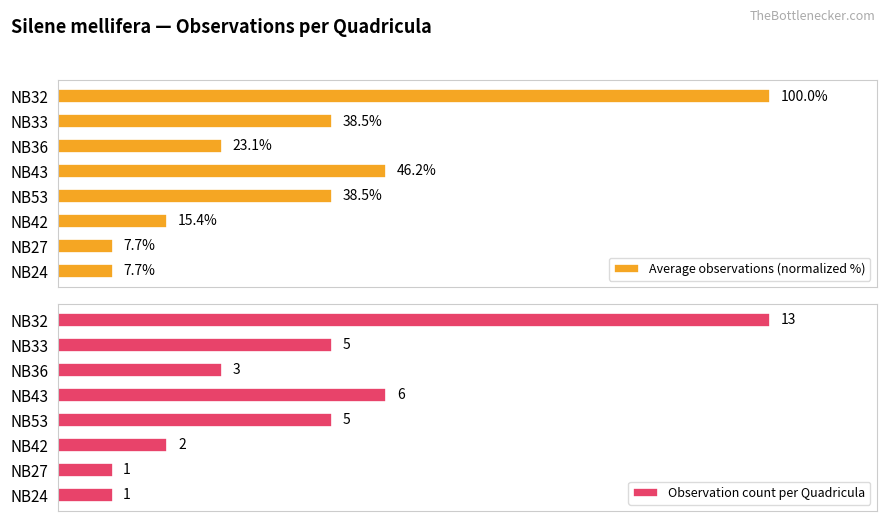

At which label does Average observations (normalized %) reach its peak?

NB32